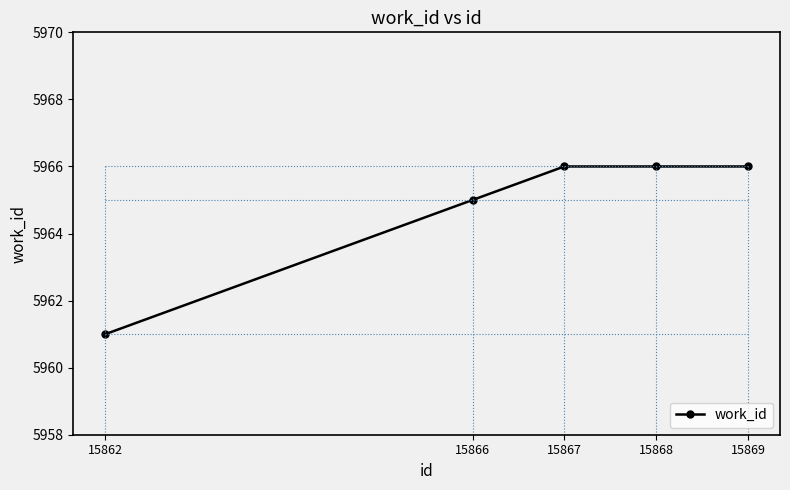

Approximately how many times larger is the value at 15869 compared to 15866?

1.0